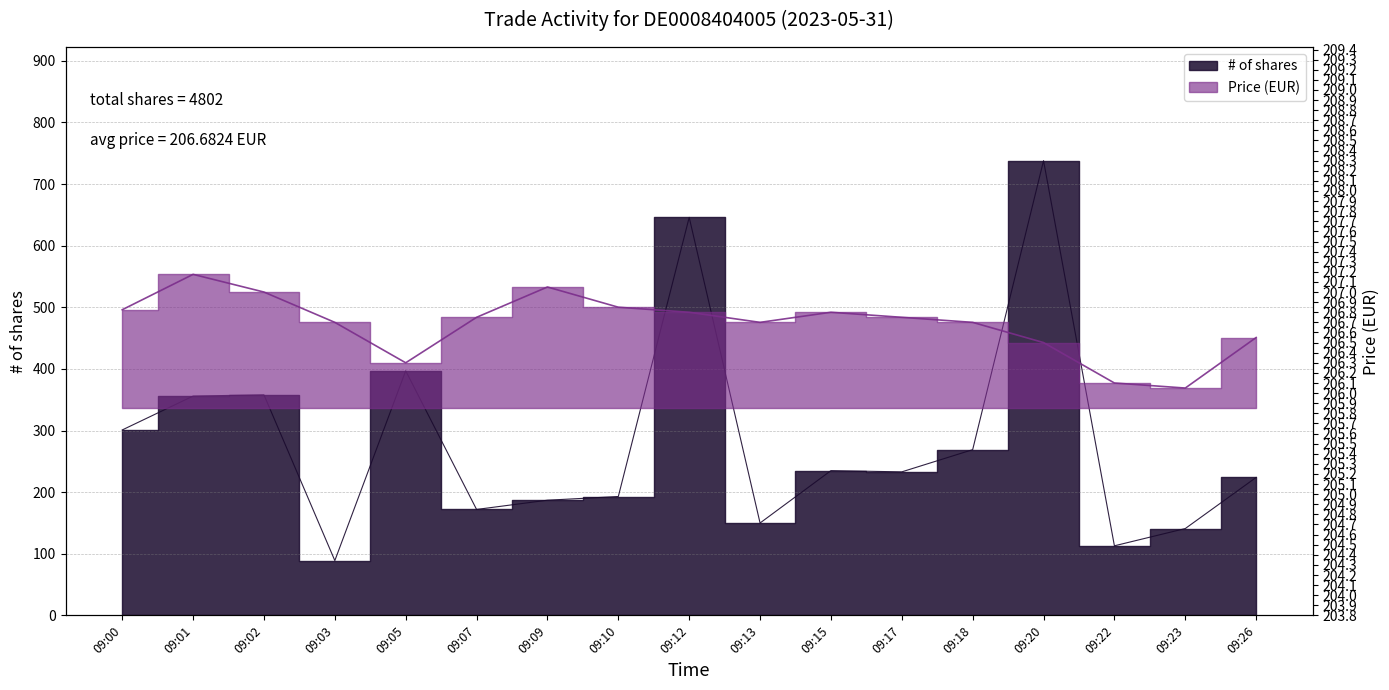

Between 09:13 and 09:10, which is larger?

09:10